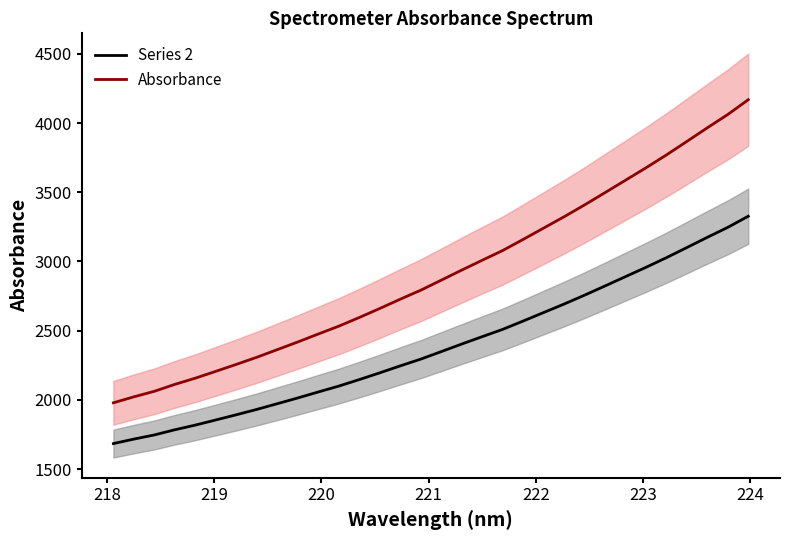

How many categories are shown in the chart?

32